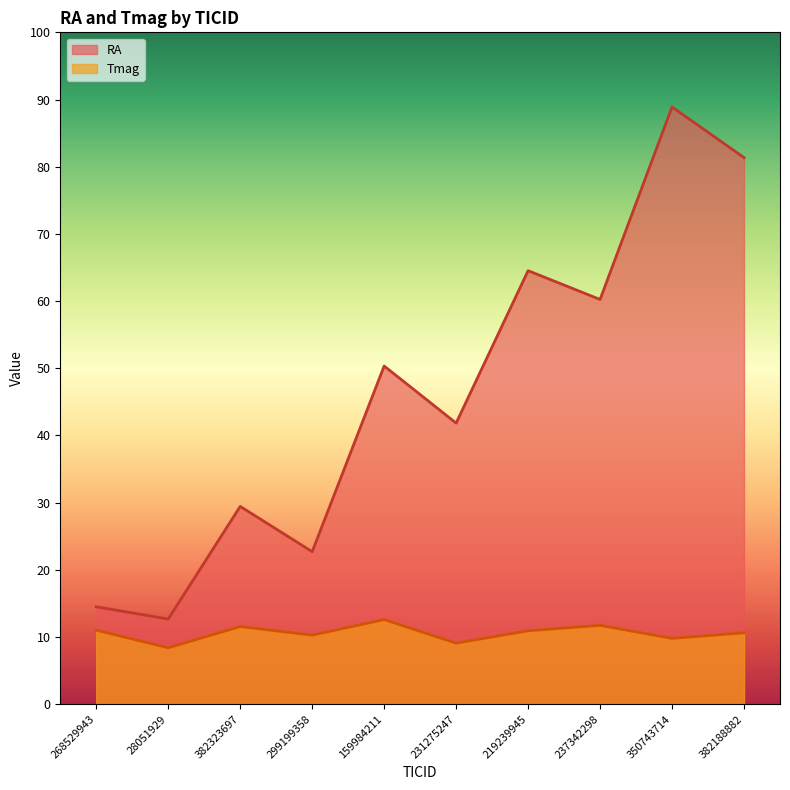

What is the minimum value for Tmag?

8.4